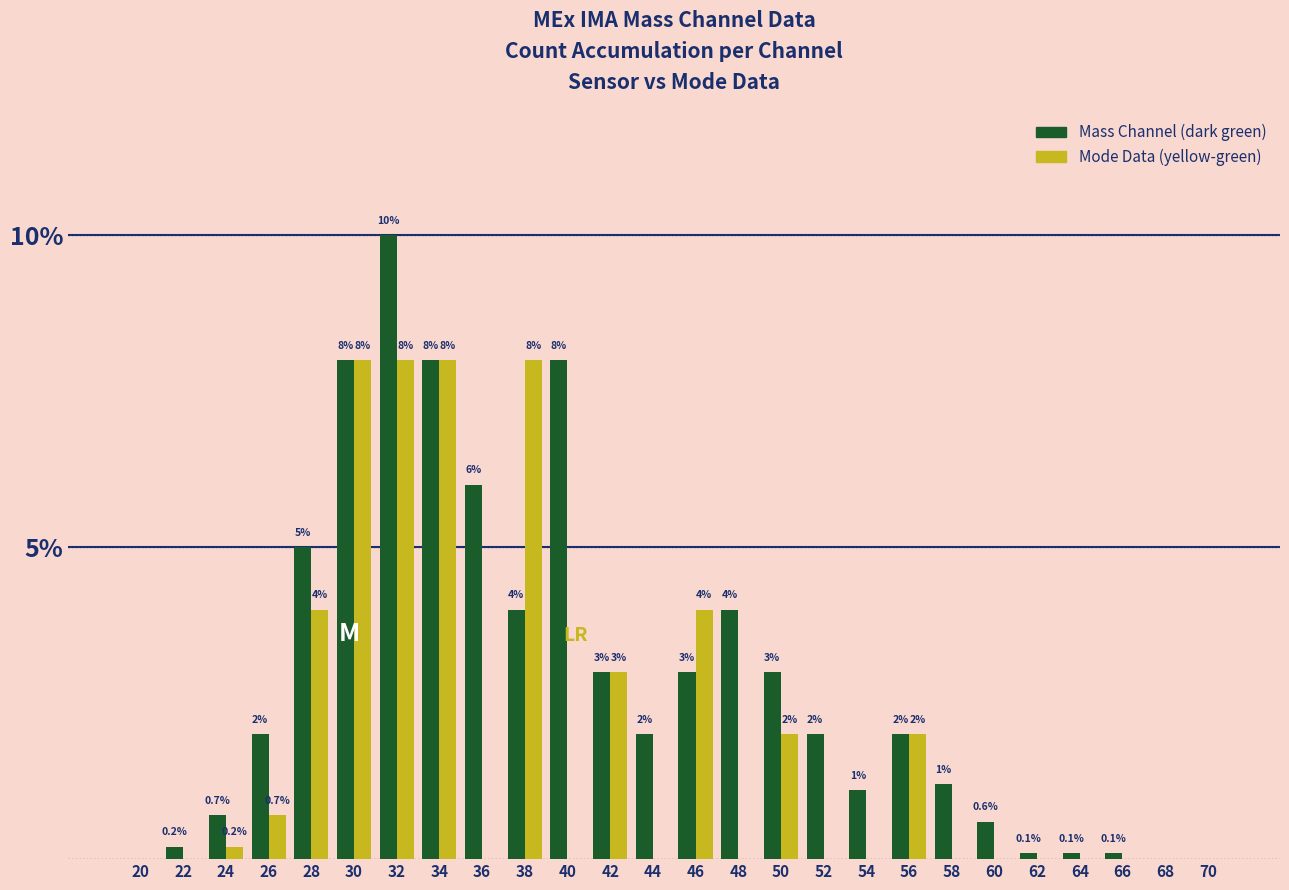

The Mode Data (yellow-green) series shows 0.0 at 68. True or false?

True